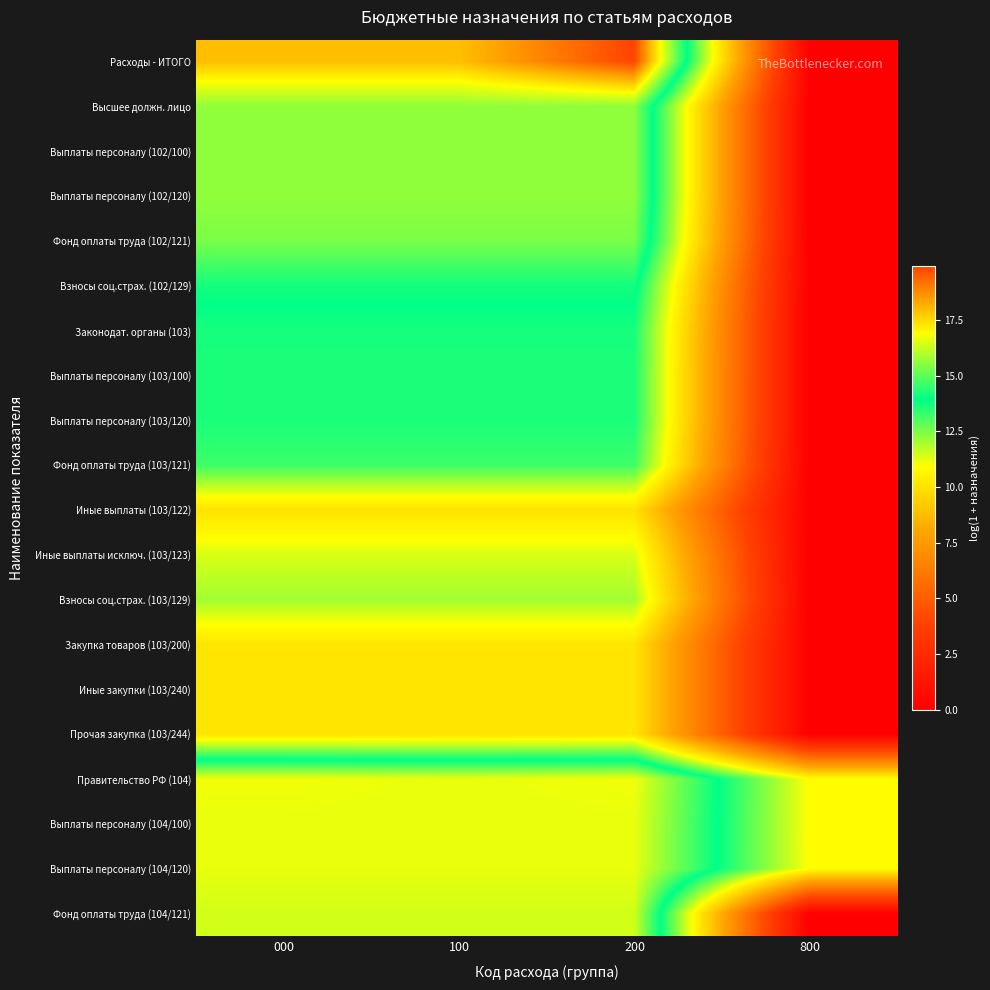

At which category is the sum across all series the highest?

200